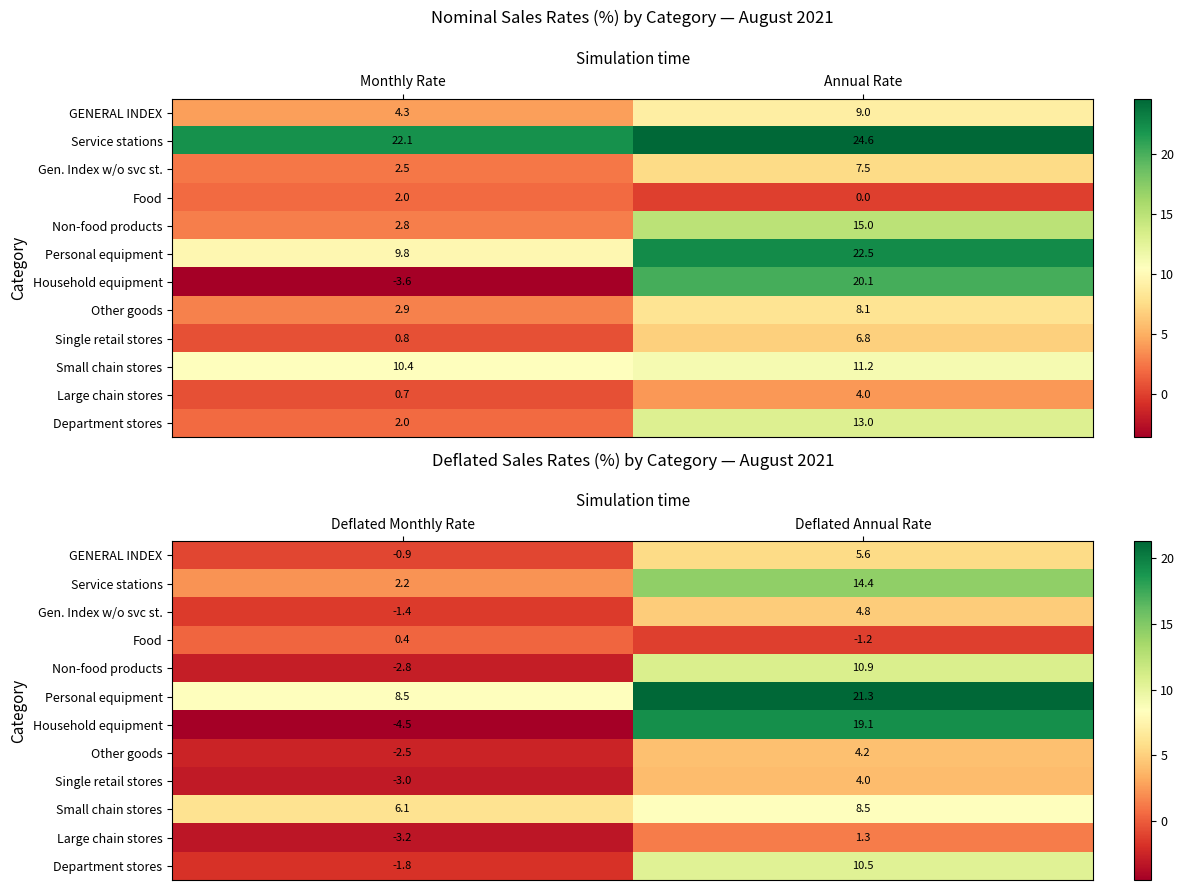

Is the value of Household equipment at Deflated Monthly Rate greater than the value of Small chain stores at Deflated Monthly Rate?

No